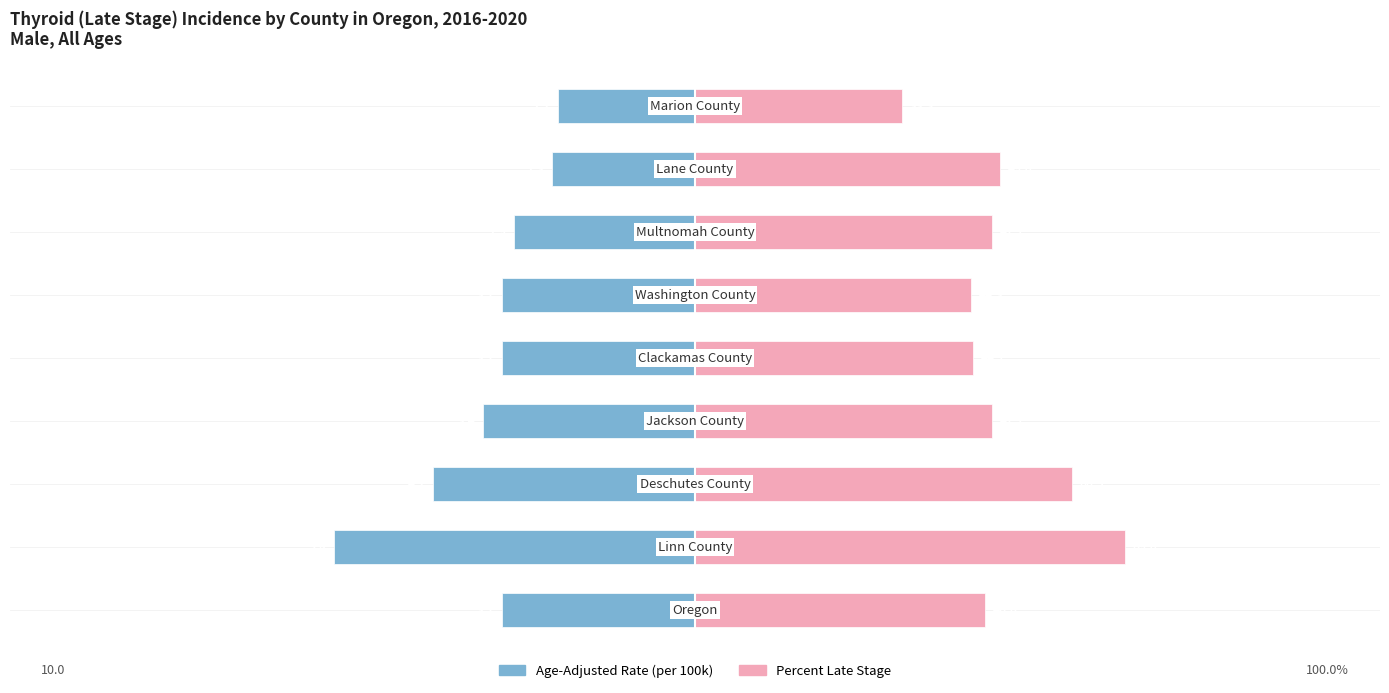

Reading left to right, list all the values displayed in this chart.

Age-Adjusted Rate: -31.0	-58.0	-42.0	-34.0	-31.0	-31.0	-29.0	-23.0	-22.0
Percent Late Stage: 46.6	69.0	60.5	47.7	44.7	44.3	47.7	49.0	33.3